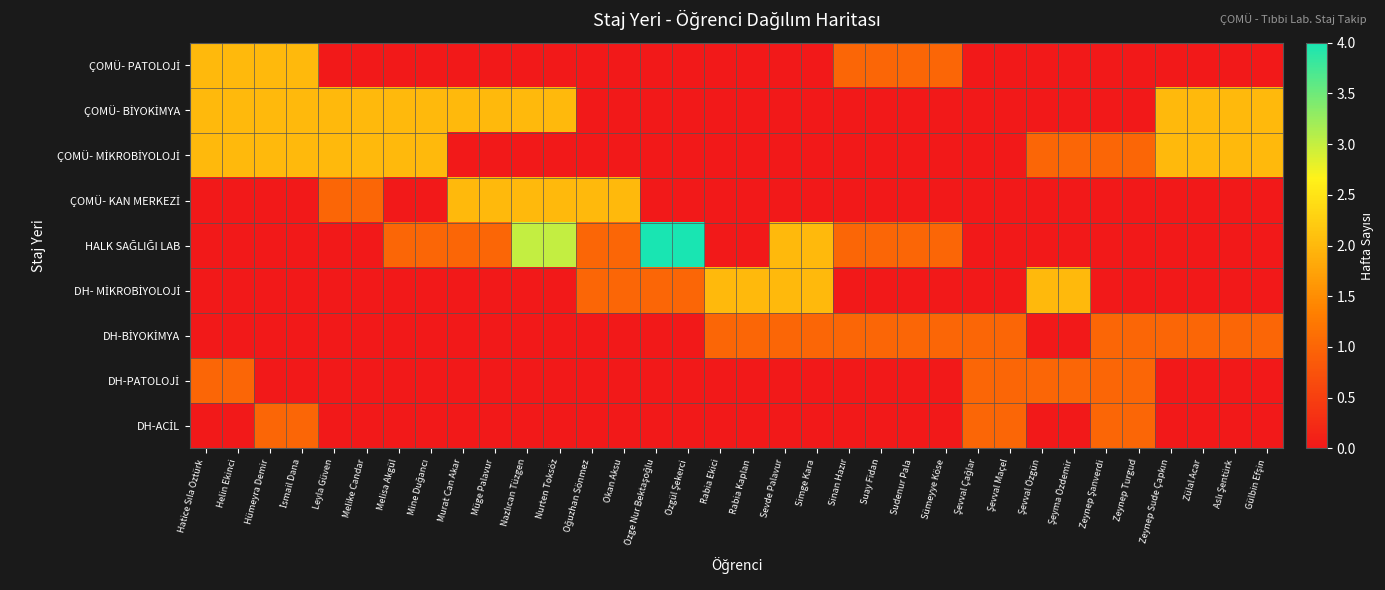

At which category is the sum across all series the highest?

Hatice Sıla Öztürk